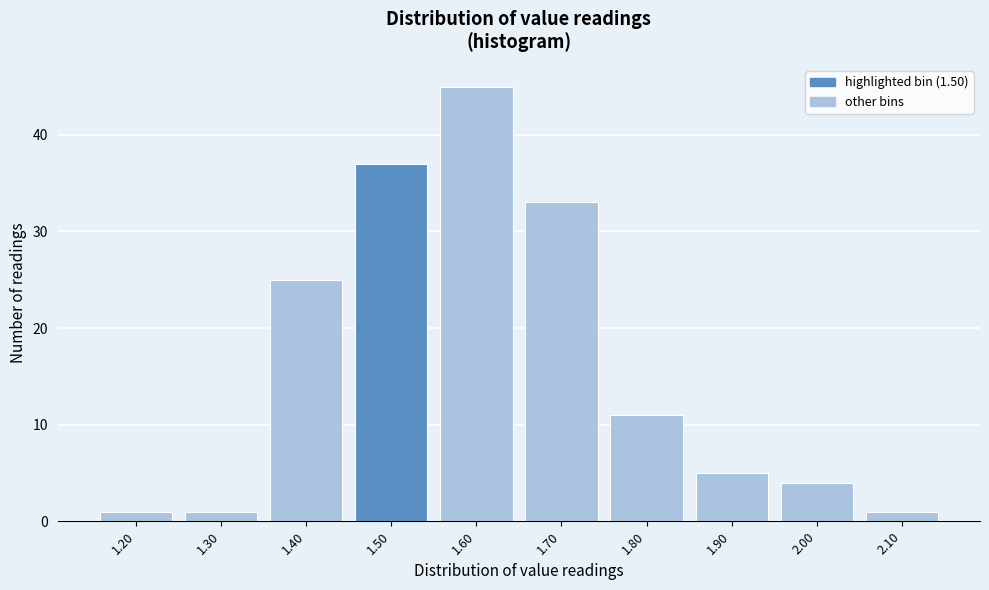

Reading right to left, list all the values displayed in this chart.

2.10=1	2.00=4	1.90=5	1.80=11	1.70=33	1.60=45	1.50=37	1.40=25	1.30=1	1.20=1